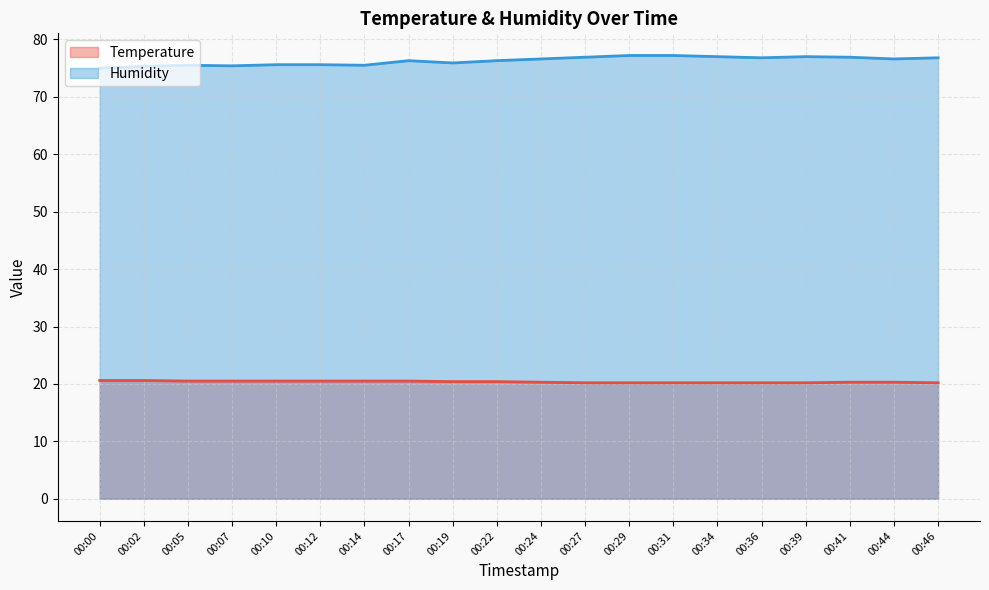

Reading left to right, what are all the values shown in this chart?

Temperature: 00:00=20.6	00:02=20.6	00:05=20.5	00:07=20.5	00:10=20.5	00:12=20.5	00:14=20.5	00:17=20.5	00:19=20.4	00:22=20.4	00:24=20.3	00:27=20.2	00:29=20.2	00:31=20.2	00:34=20.2	00:36=20.2	00:39=20.2	00:41=20.3	00:44=20.3	00:46=20.2
Humidity: 00:00=75.0	00:02=75.3	00:05=75.5	00:07=75.4	00:10=75.6	00:12=75.6	00:14=75.5	00:17=76.3	00:19=75.9	00:22=76.3	00:24=76.6	00:27=76.9	00:29=77.2	00:31=77.2	00:34=77.0	00:36=76.8	00:39=77.0	00:41=76.9	00:44=76.6	00:46=76.8